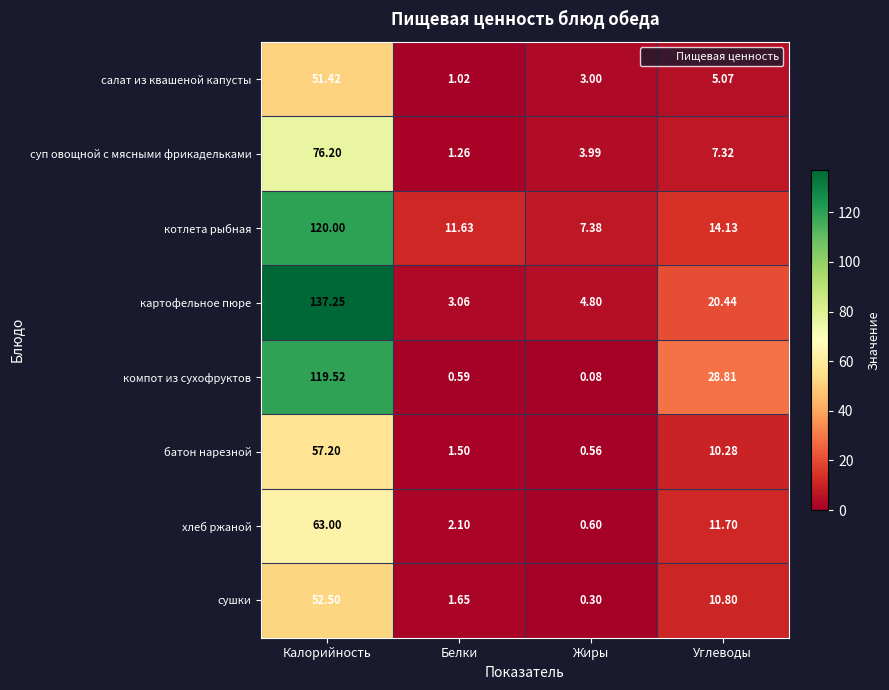

At which label does картофельное пюре reach its peak?

Калорийность